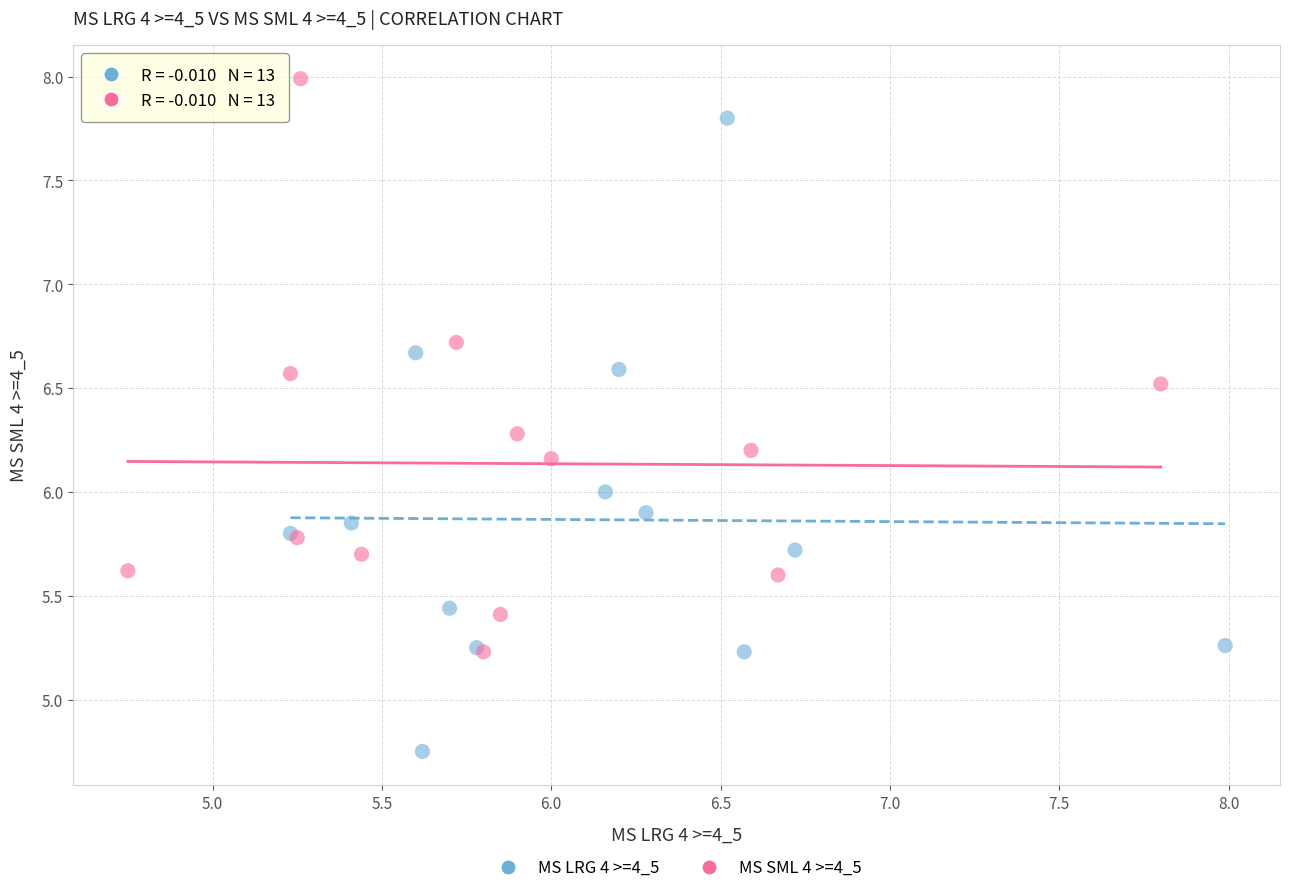

Which series has the widest spread of Y values?

MS LRG 4 >=4_5